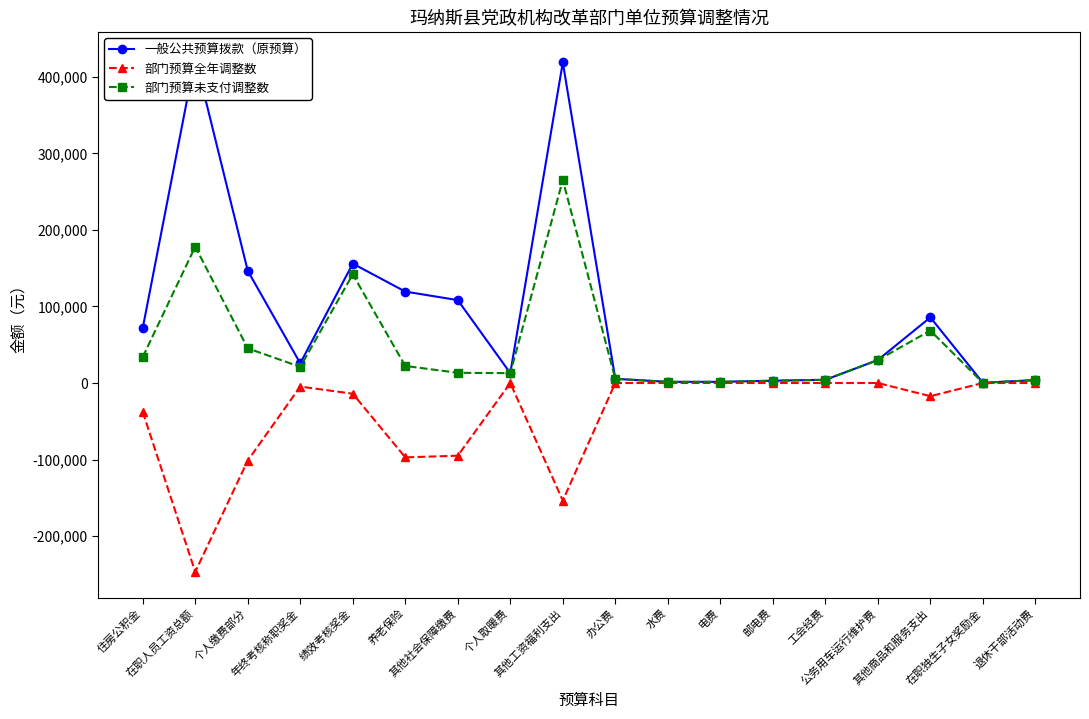

Which series changed the most between 在职人员工资总额 and 公务用车运行维护费?

一般公共预算拨款（原预算）